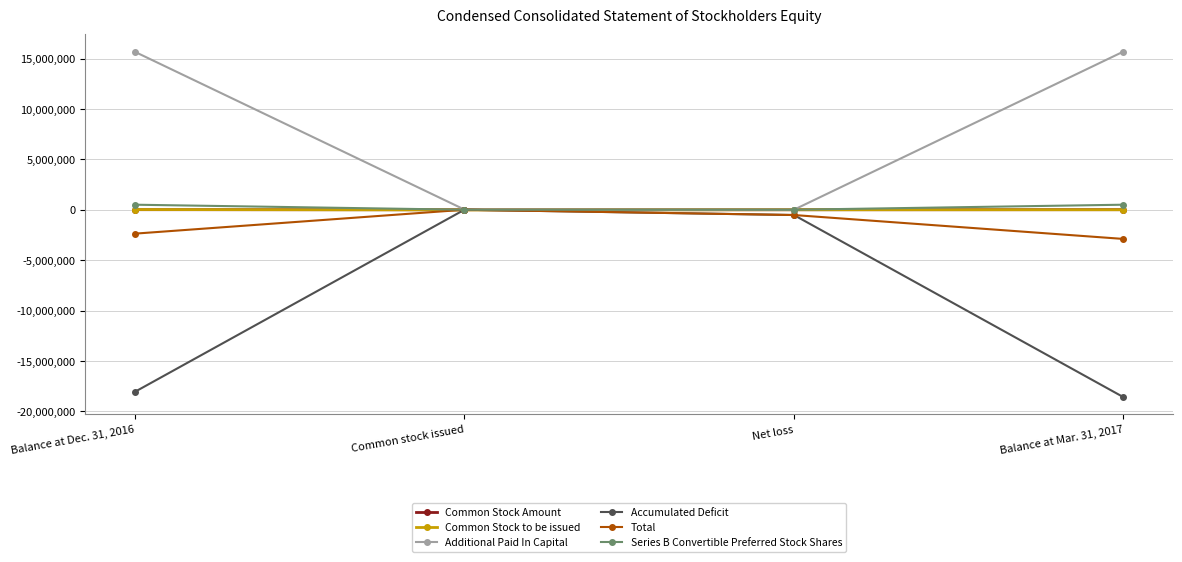

Which series has the largest total across all categories?

Additional Paid In Capital